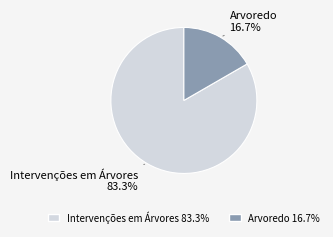

To the nearest percent, what portion does Arvoredo represent?

17%